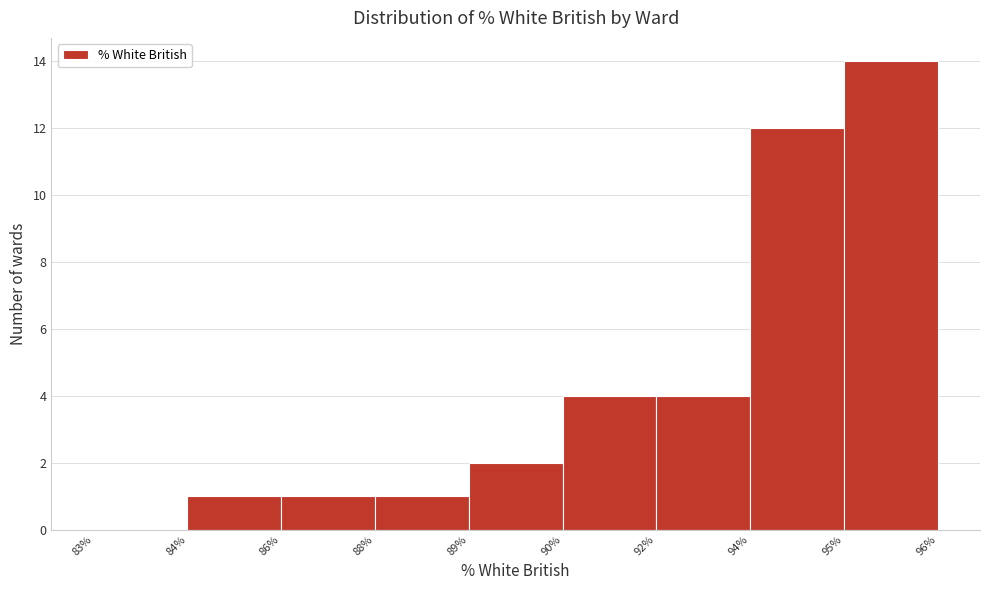

Reading left to right, extract all data points from this chart.

83%=0	84%=1	86%=1	88%=1	89%=2	90%=4	92%=4	94%=12	95%=14